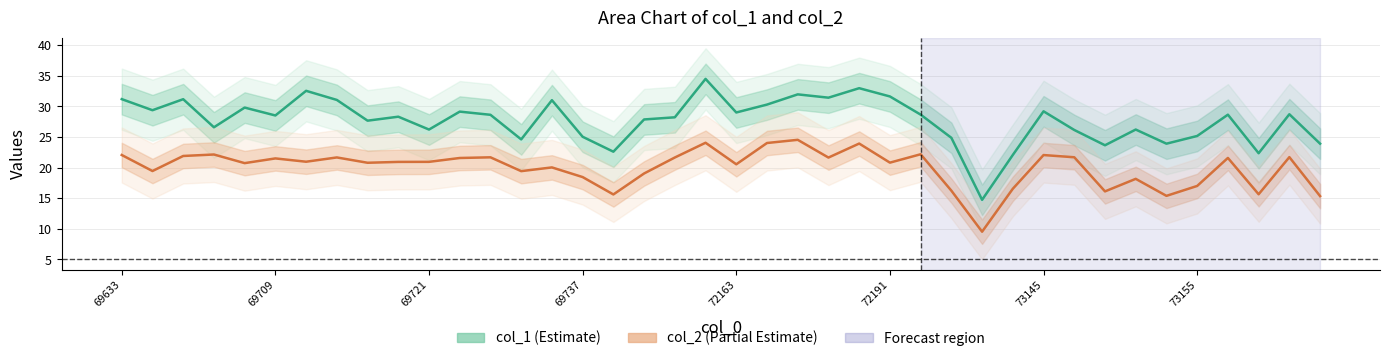

Reading left to right, extract all data points from this chart.

col_1 (Estimate): 31.2	29.4	31.2	26.6	29.8	28.5	32.6	31.1	27.7	28.3	26.2	29.2	28.6	24.6	31.0	25.1	22.6	27.9	28.2	34.5	29.0	30.3	32.0	31.4	33.0	31.6	28.7	24.9	14.7	22.1	29.2	26.2	23.7	26.2	23.9	25.2	28.7	22.4	28.7	23.9
col_2 (Partial Estimate): 22.1	19.4	21.9	22.1	20.7	21.5	21.0	21.7	20.8	20.9	20.9	21.6	21.7	19.4	20.0	18.5	15.6	19.1	21.7	24.1	20.6	24.0	24.6	21.6	23.9	20.8	22.2	16.2	9.5	16.6	22.1	21.7	16.1	18.2	15.4	17.0	21.6	15.7	21.7	15.3